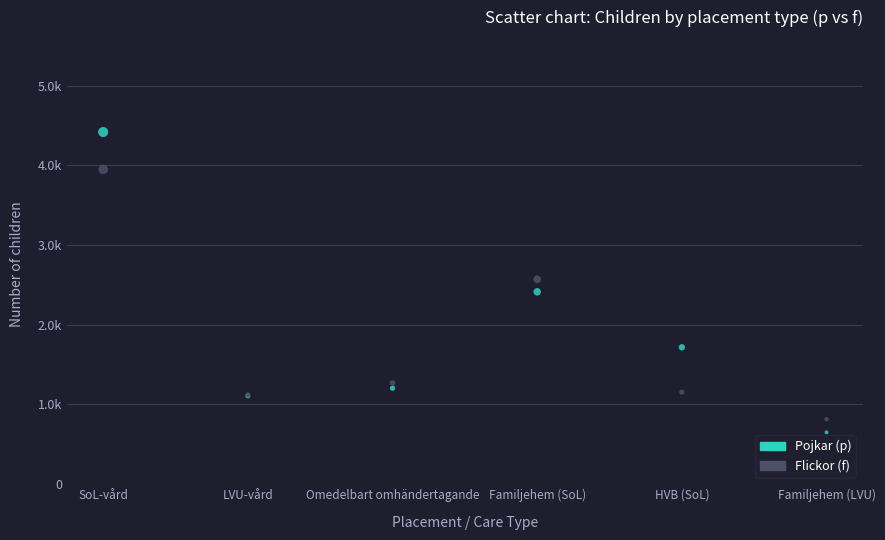

Which series has the largest Y range (max minus min)?

Pojkar (p)